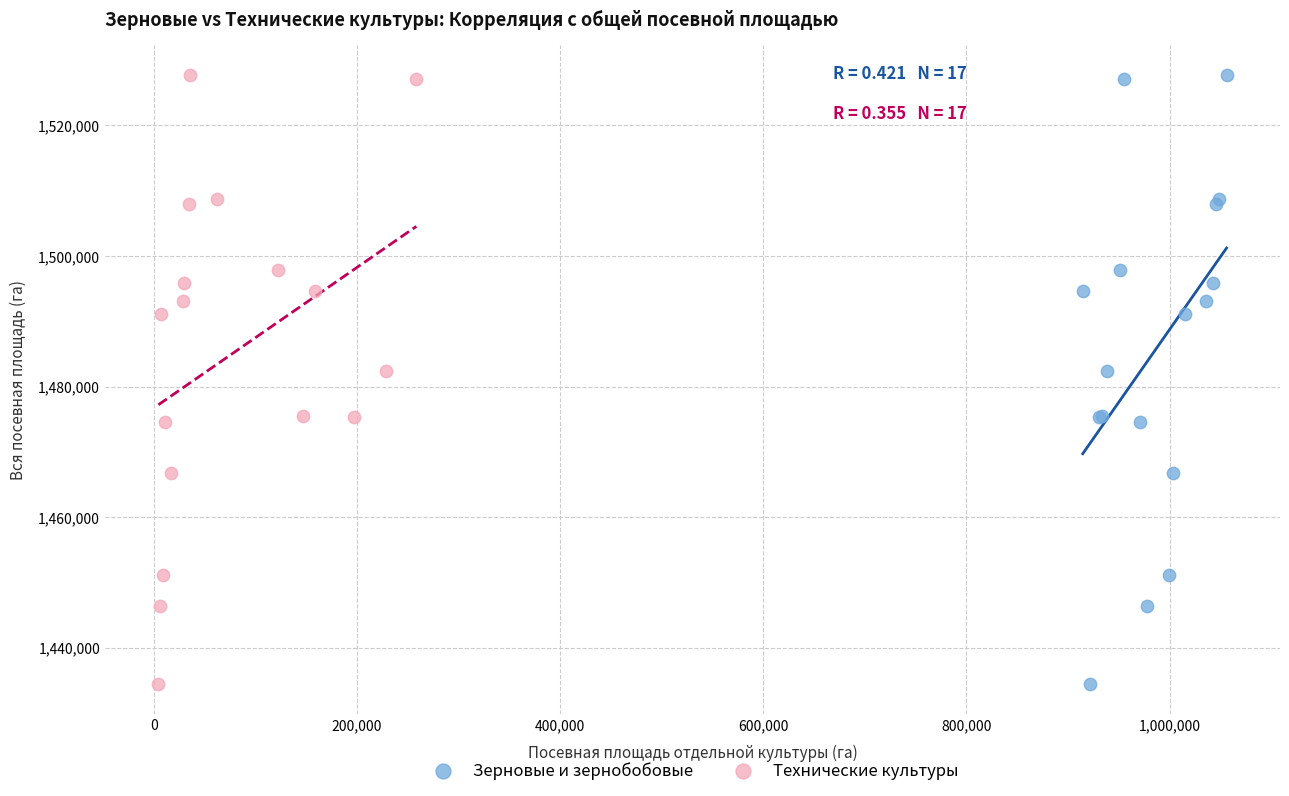

What are all the series names shown in the legend?

Зерновые и зернобобовые, Технические культуры